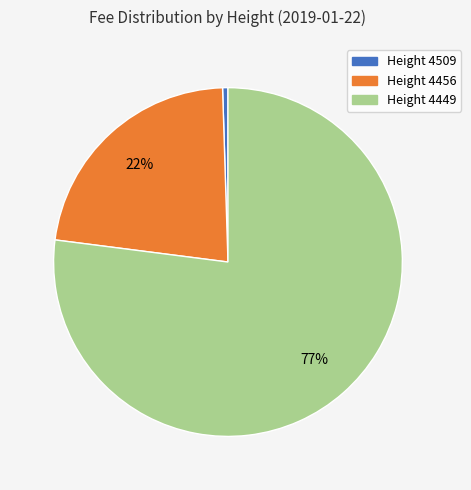

Count the number of slices in the pie.

3